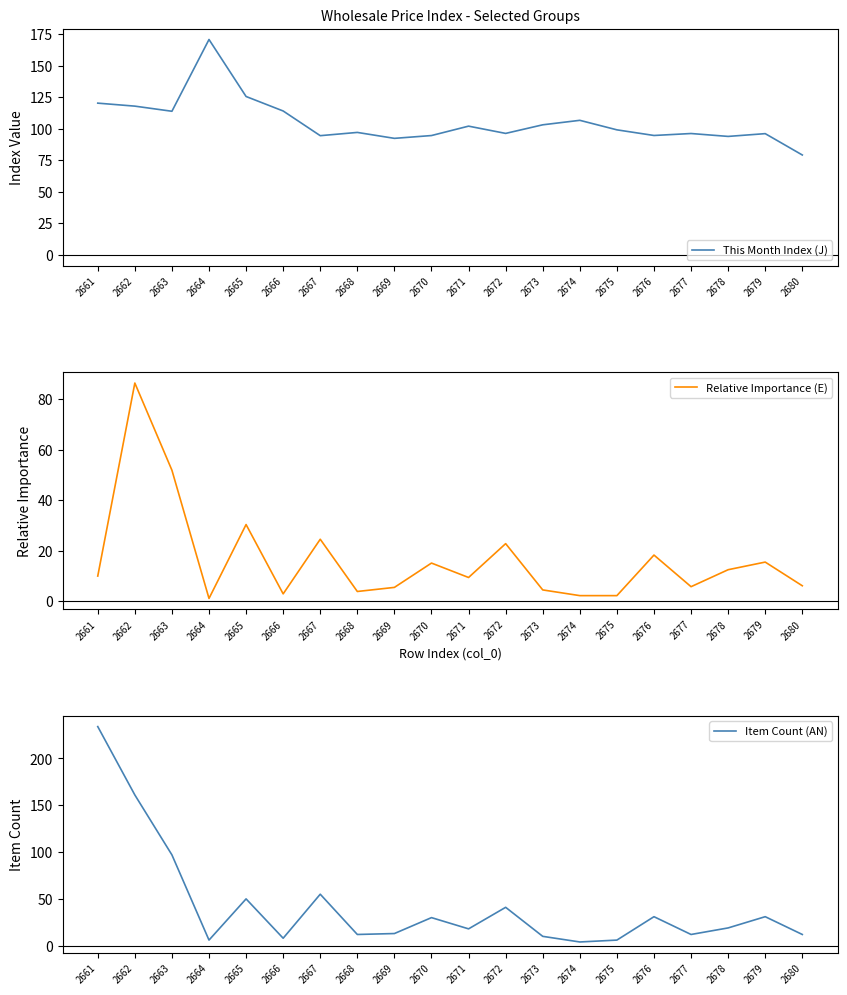

Which series ends up on top after the final intersection of Item Count (AN) and This Month Index (J)?

This Month Index (J)